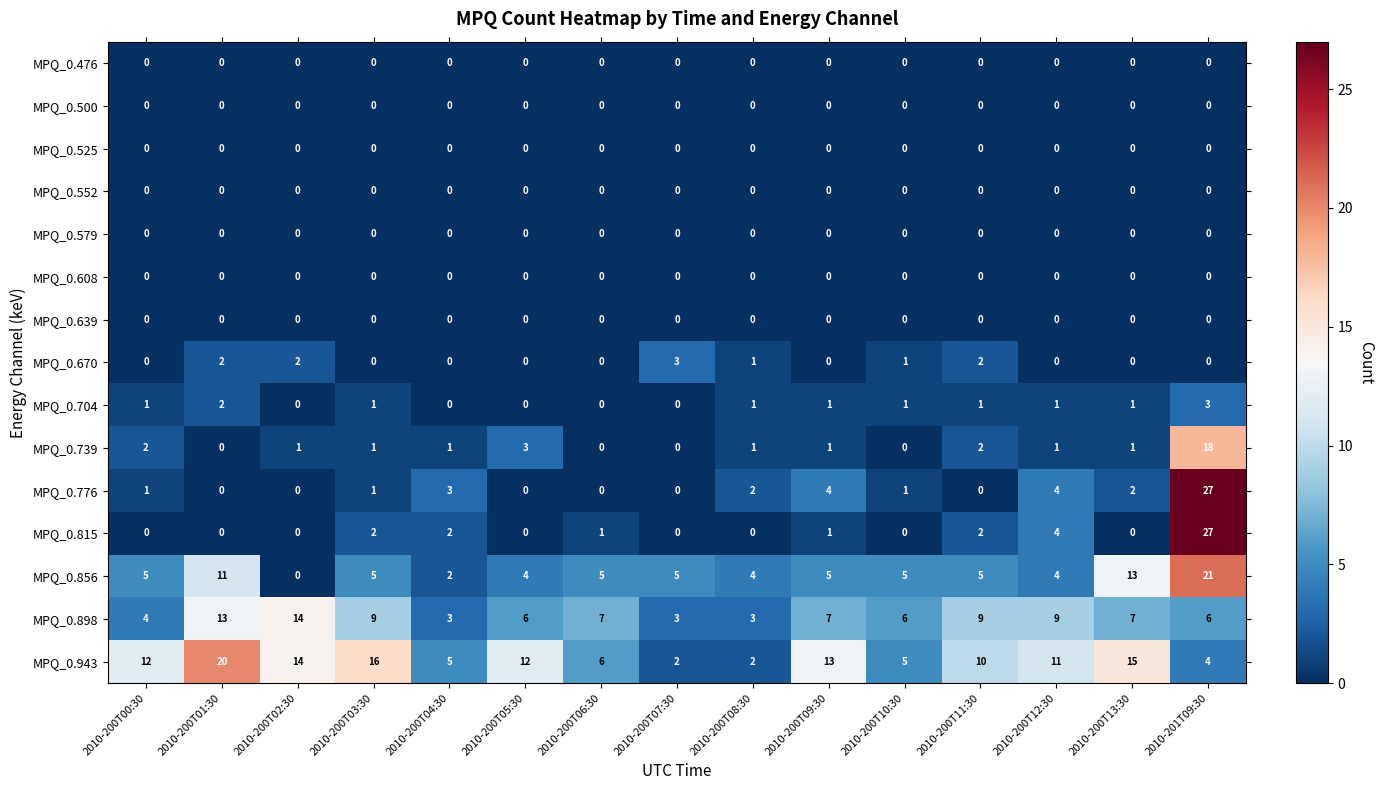

True or false: MPQ_0.856 has a value of 5 at 2010-200T01:30.

False